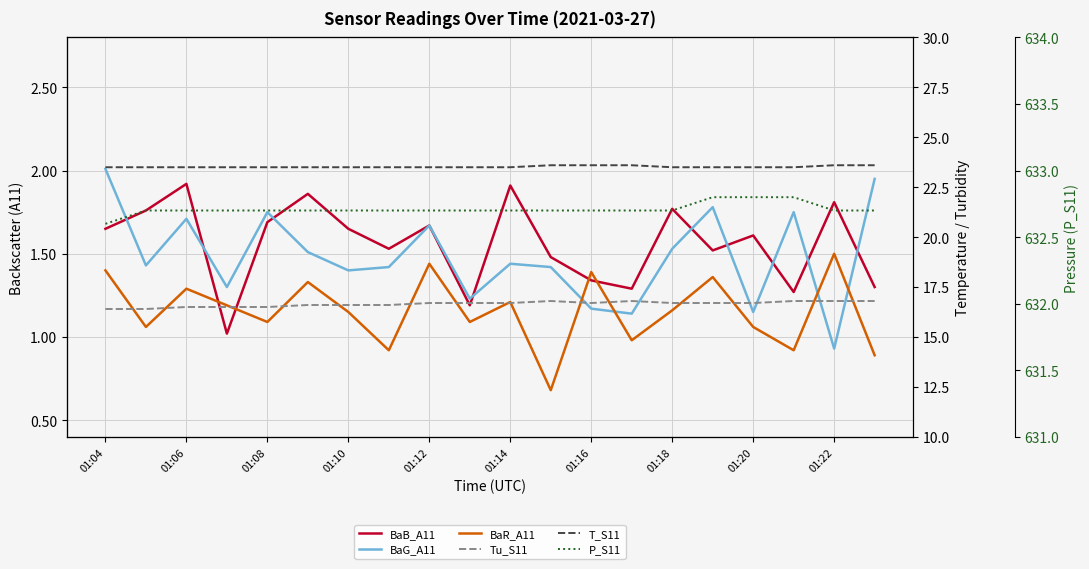

Count the number of data series in this chart.

6